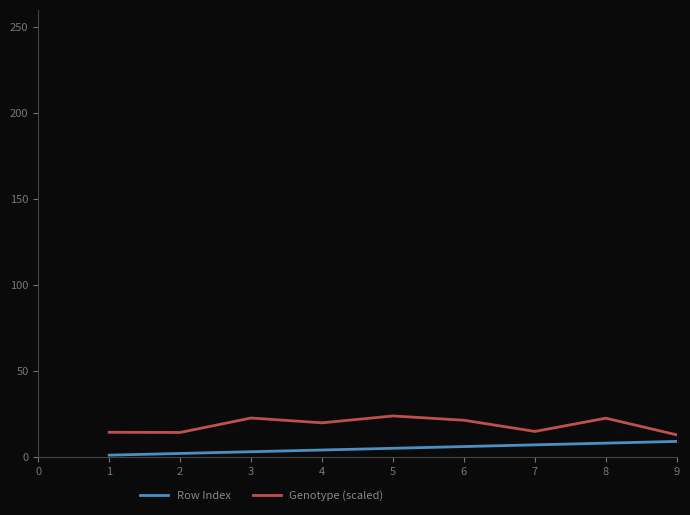

How many lines are shown in the chart?

2